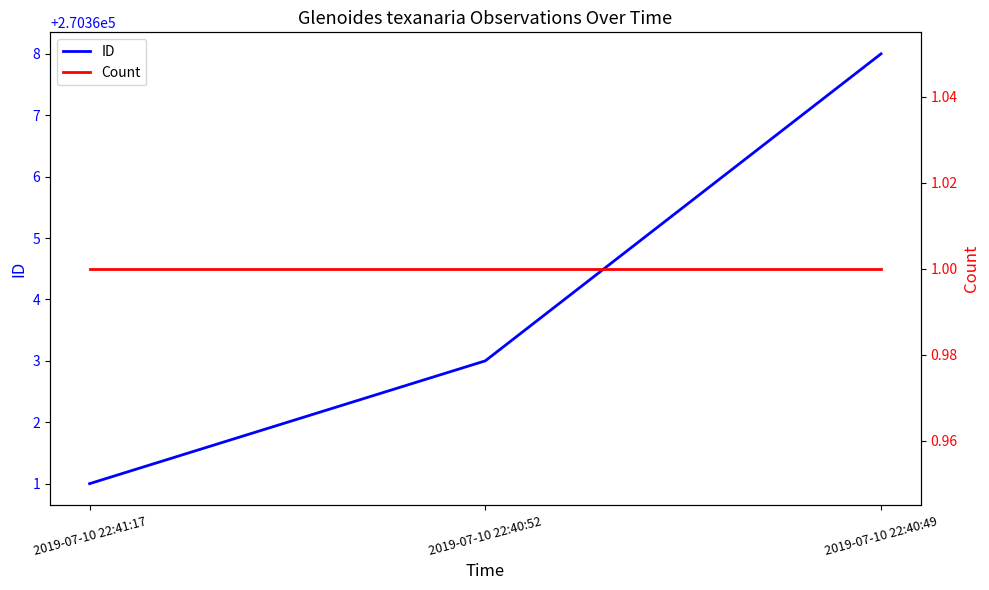

Which series changed the most between 2019-07-10 22:41:17 and 2019-07-10 22:40:52?

ID